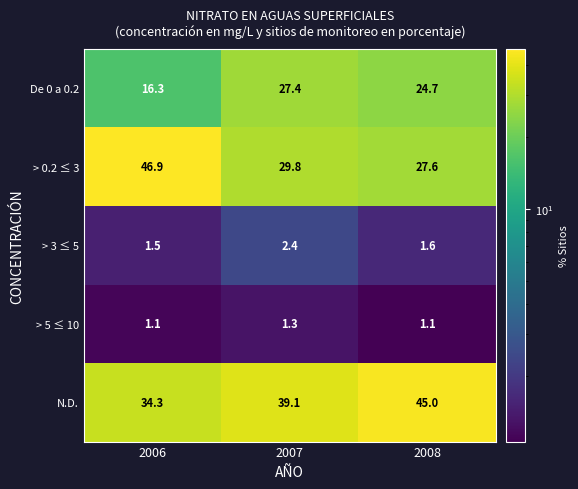

What is the difference between the maximum and minimum values in the N.D. series?

10.7